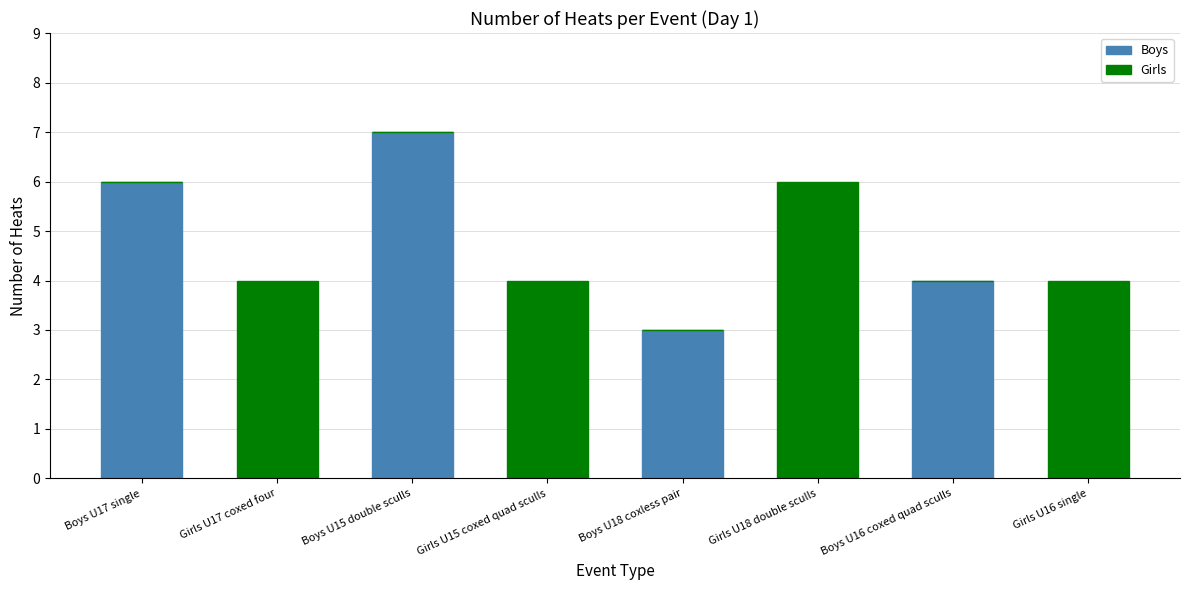

The Boys series shows 4 at Boys U16 coxed quad sculls. True or false?

True